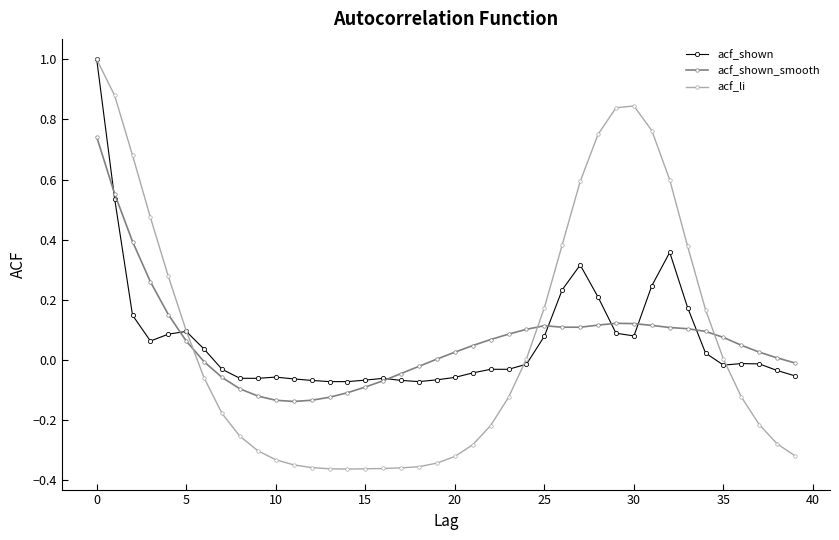

List the series in order of their overall mean, highest first.

acf_li, acf_shown, acf_shown_smooth